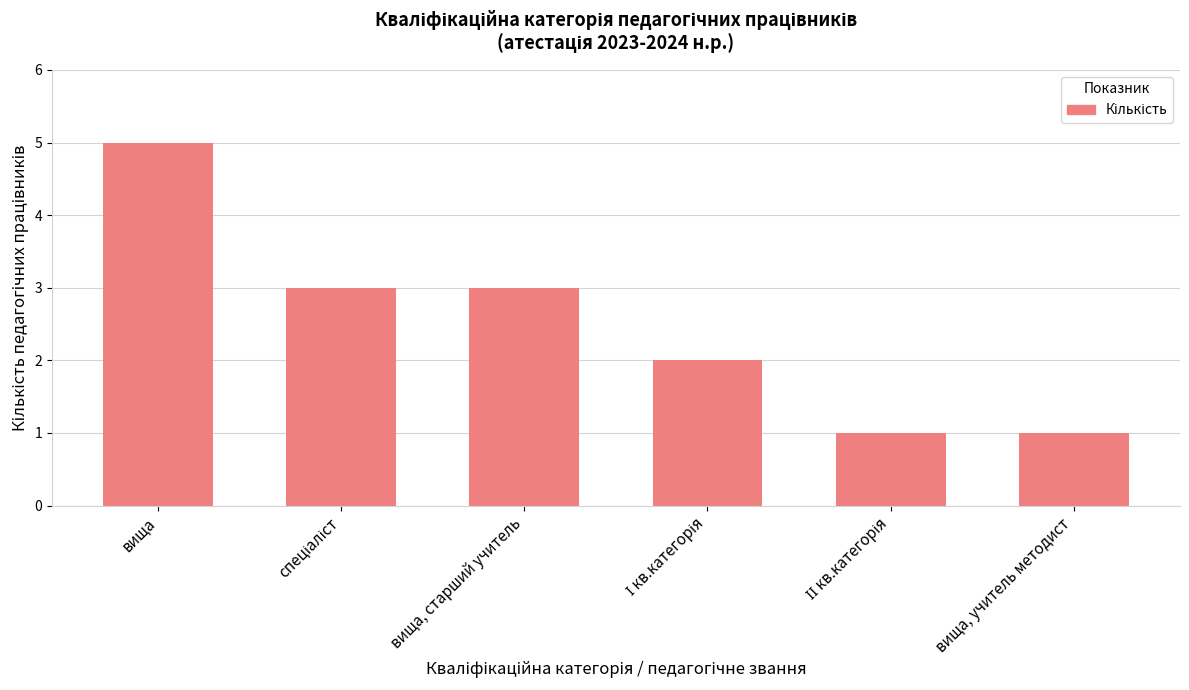

What is the label of the 1st bar from the left?

вища